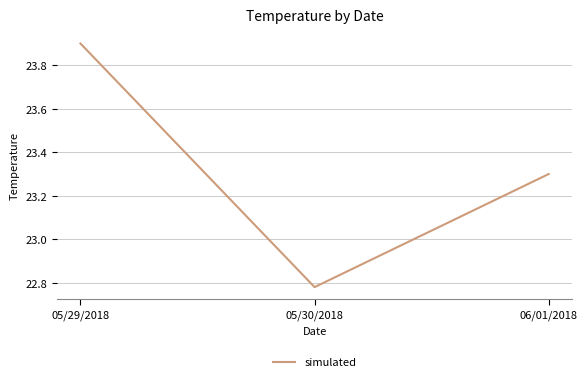

Is it true that the value at 05/30/2018 is 5.3?

False